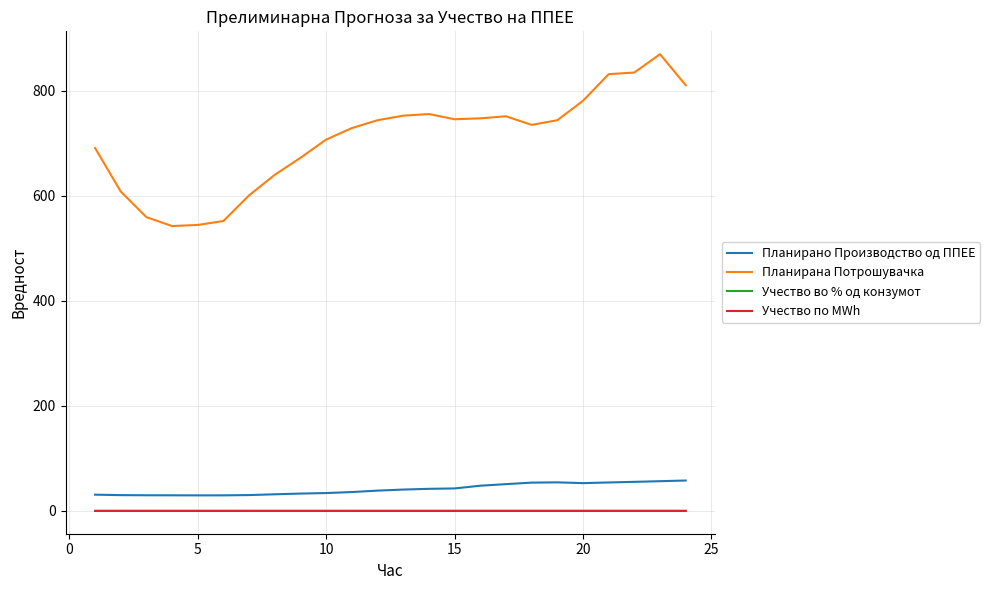

What is the sum of all Планирана Потрошувачка values?

16945.2